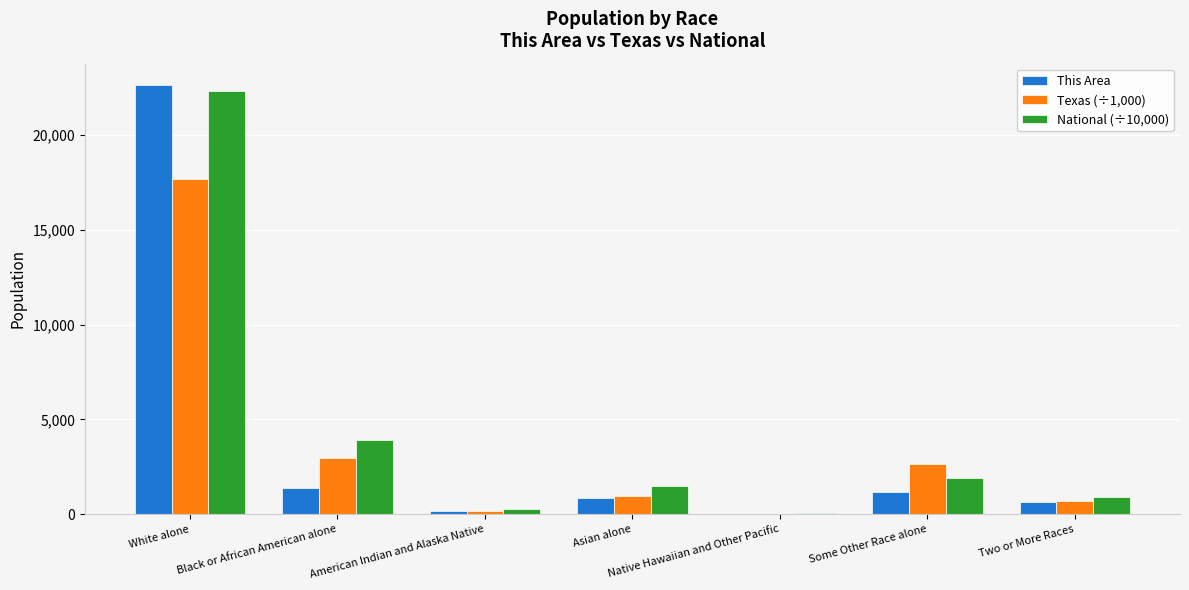

What is the sum of all Texas (÷1,000) values?

25145.6